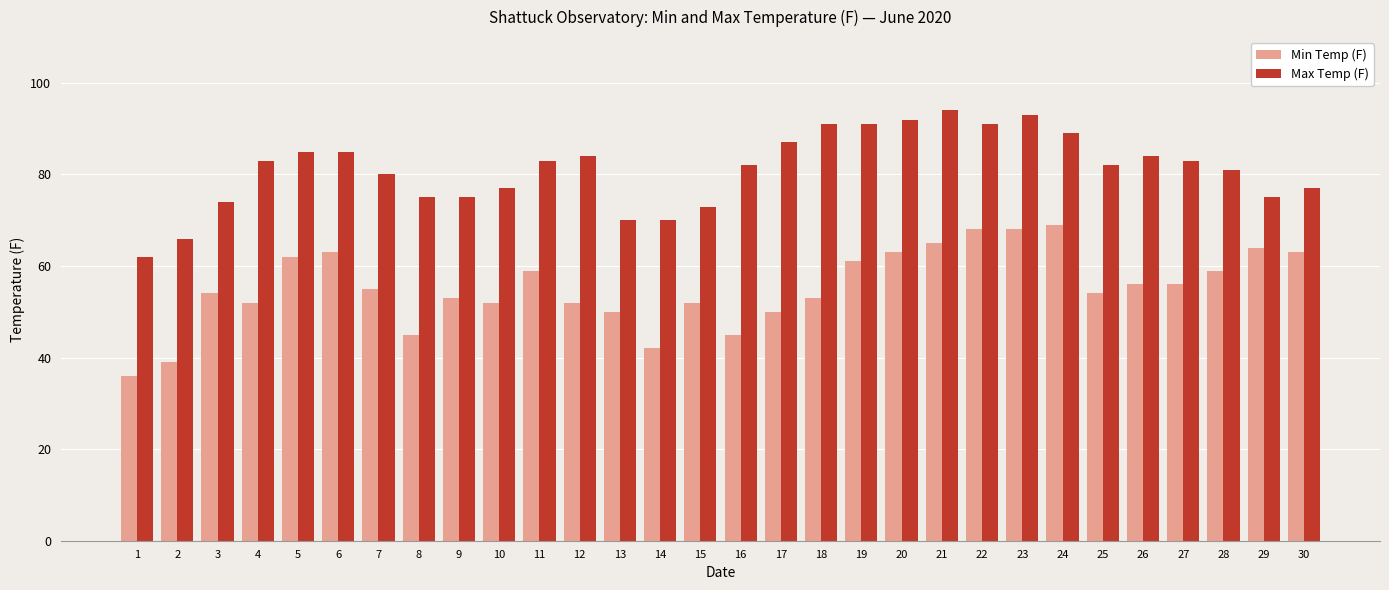

Reading left to right, transcribe all the data shown in this chart.

Min Temp (F): 36	39	54	52	62	63	55	45	53	52	59	52	50	42	52	45	50	53	61	63	65	68	68	69	54	56	56	59	64	63
Max Temp (F): 62	66	74	83	85	85	80	75	75	77	83	84	70	70	73	82	87	91	91	92	94	91	93	89	82	84	83	81	75	77